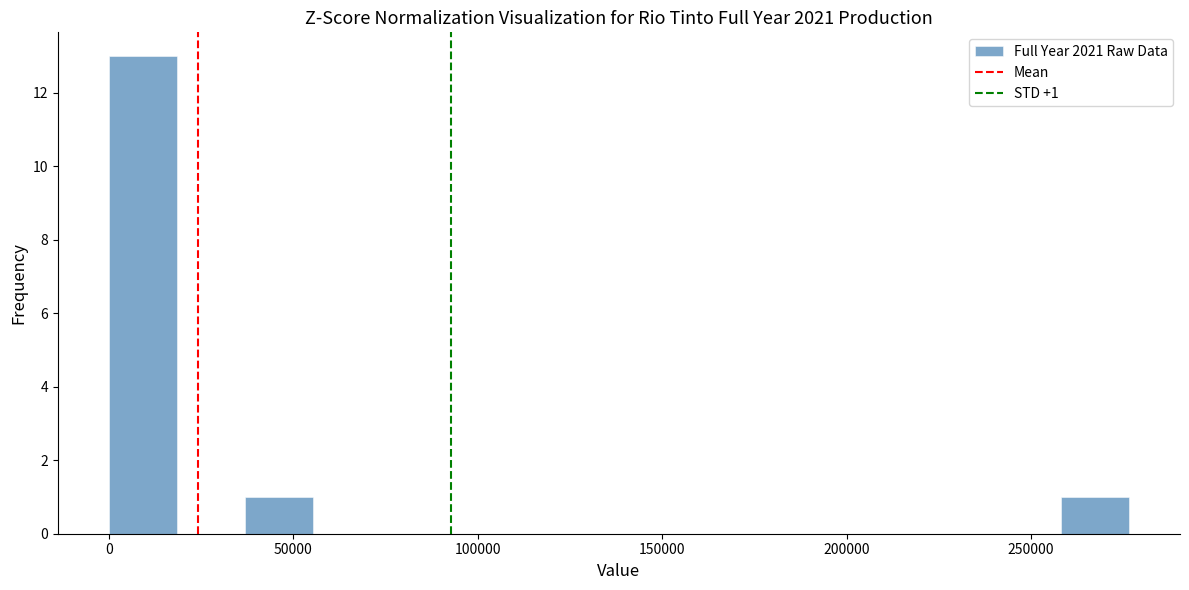

Read against the x-axis, roughly where is the centre of the tallest bar?

10000